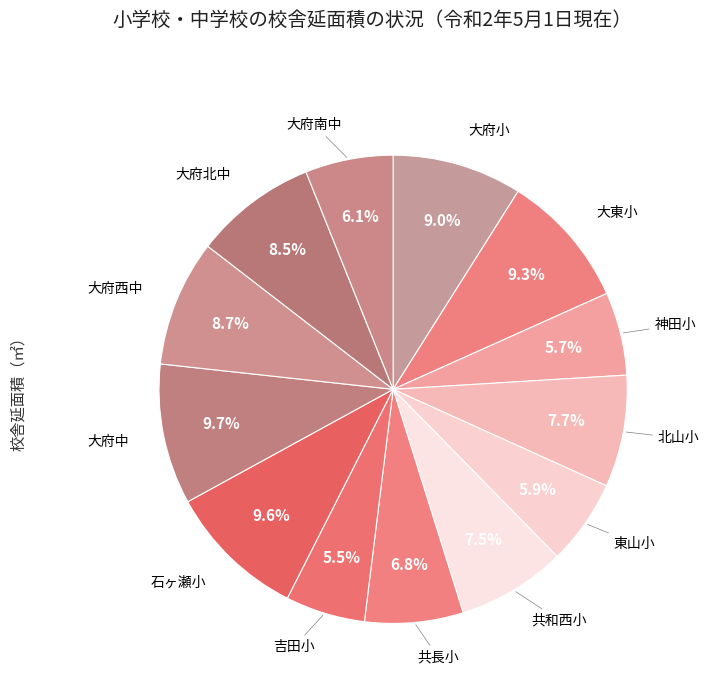

Is there any slice that represents more than half of the pie?

No